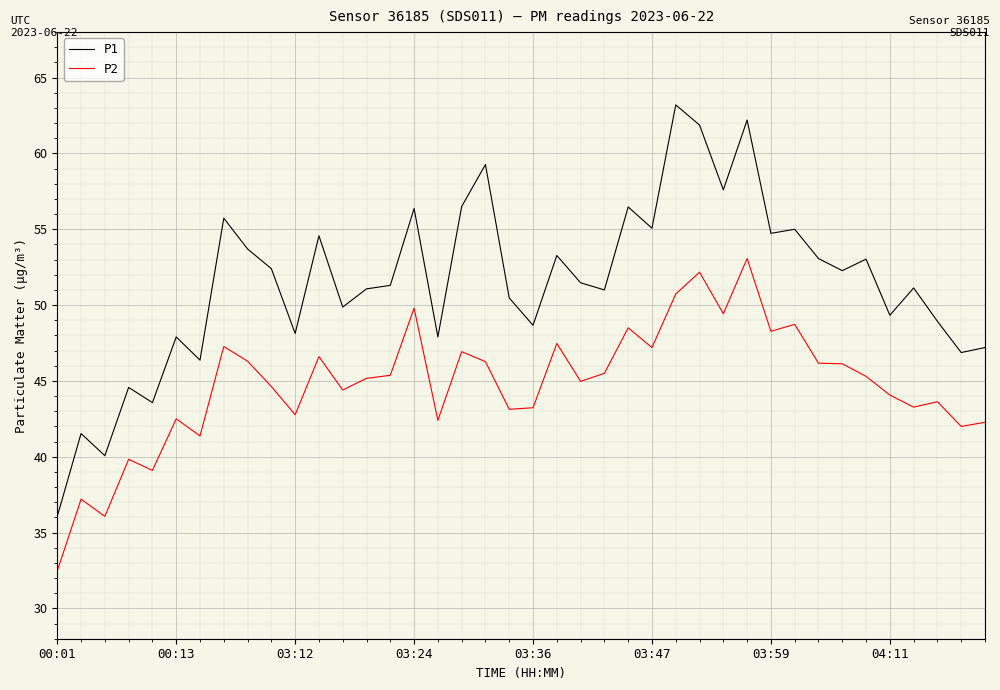

True or false: P2 has more than 0 interior local peaks.

True